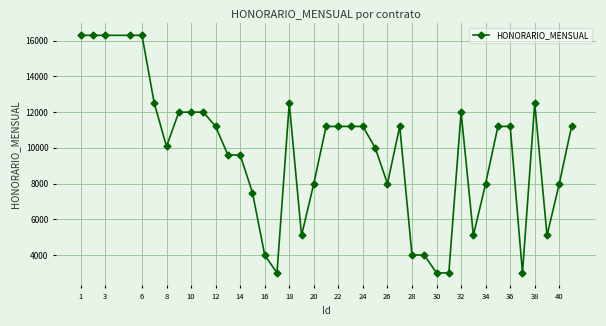

How many series are shown in this chart?

1